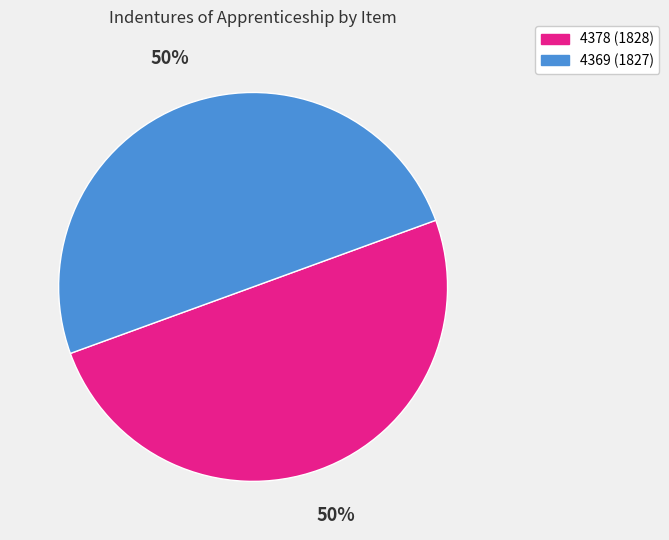

What percentage is the 4369 slice, to the nearest percent?

50%